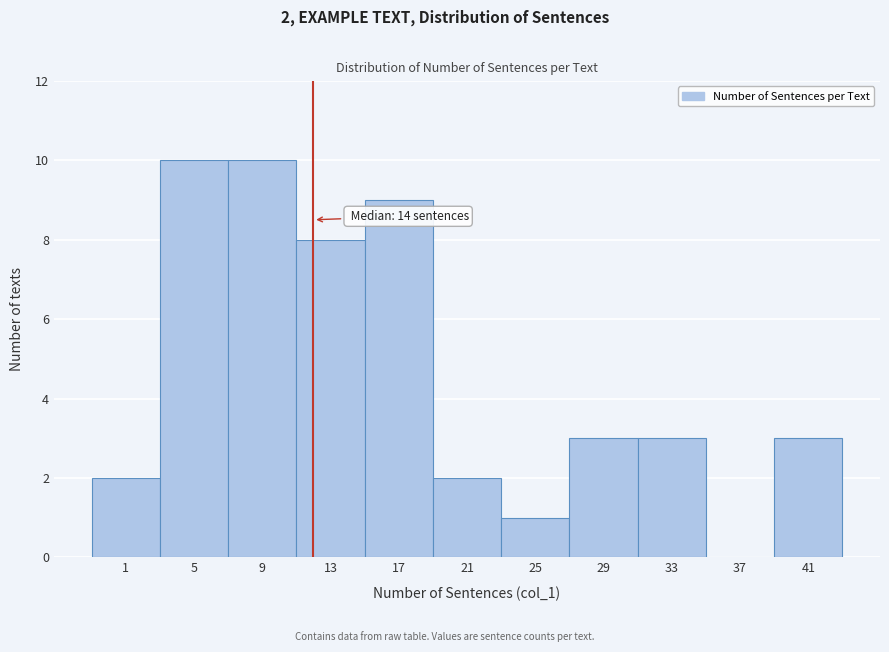

Reading left to right, what are all the values shown in this chart?

1=2	5=10	9=10	13=8	17=9	21=2	25=1	29=3	33=3	37=0	41=3